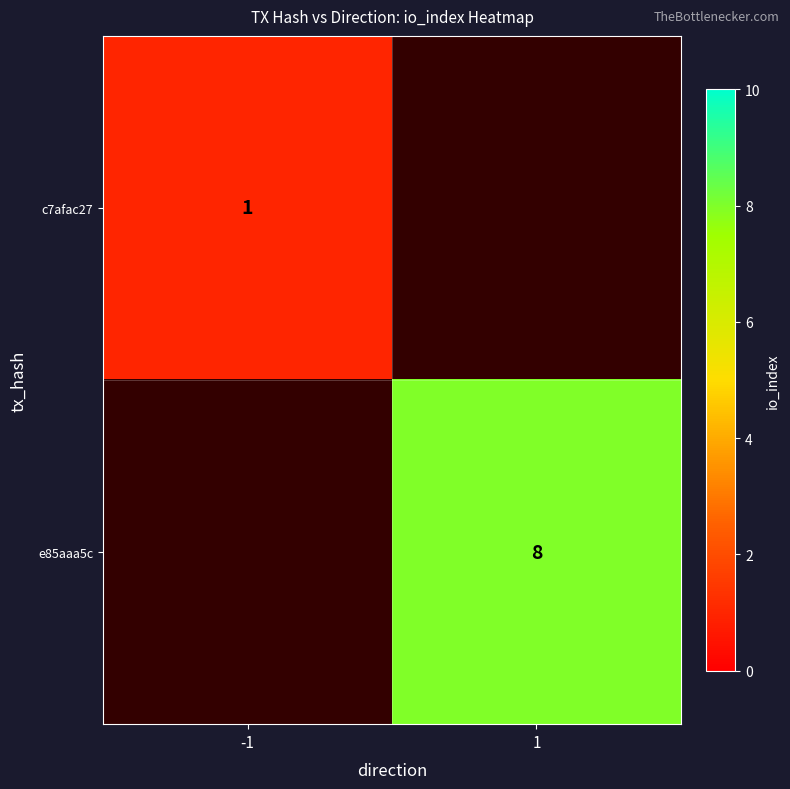

At how many categories does at least one series exceed 1?

1